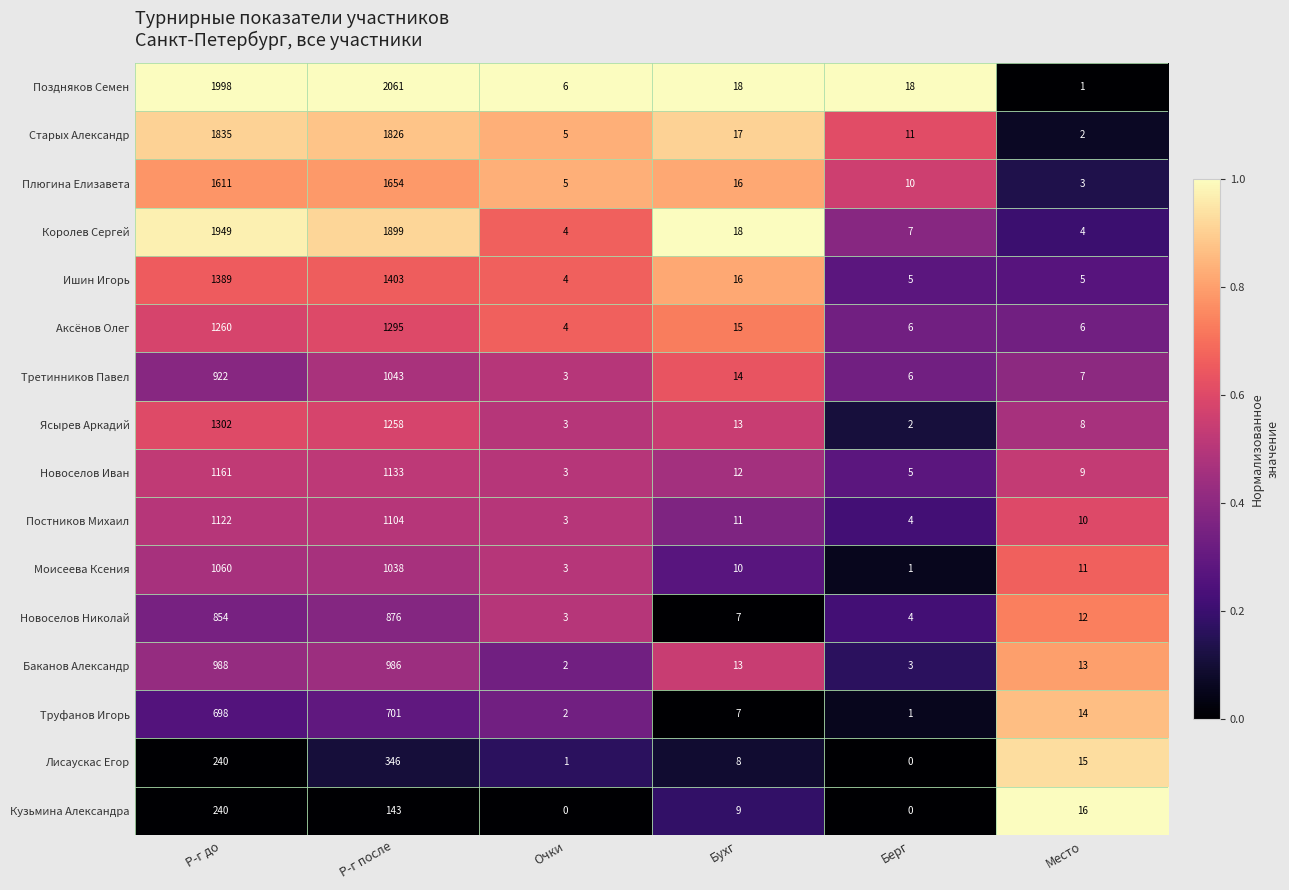

What is the maximum value shown in the chart?

2061